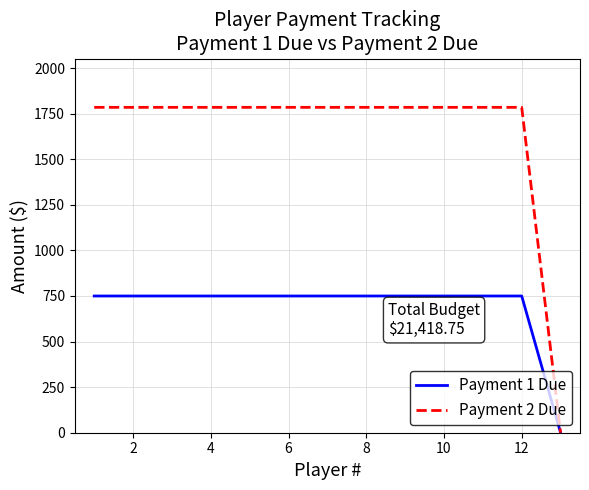

How many series are shown in this chart?

2